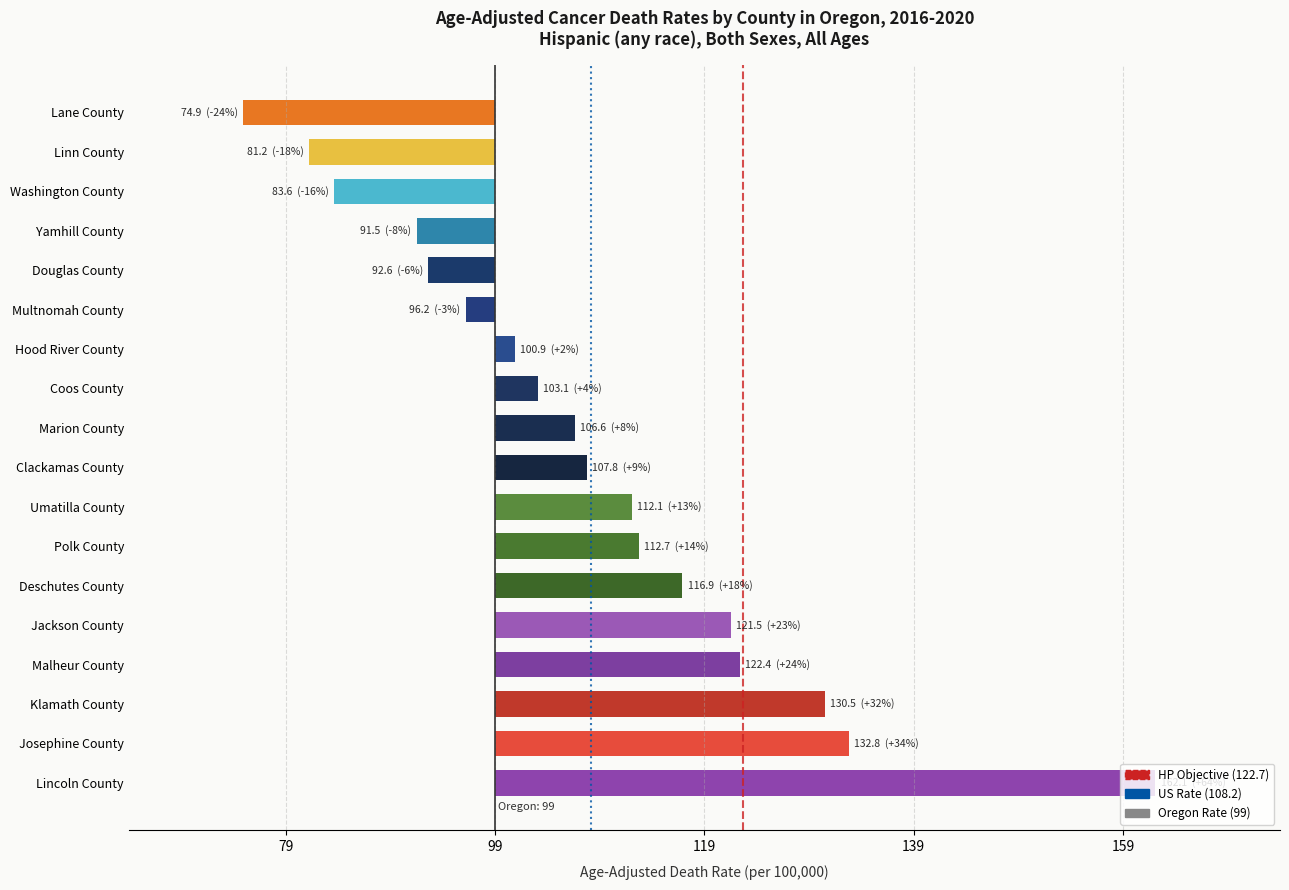

Rank the categories by value from highest to lowest.

Lincoln County, Josephine County, Klamath County, Malheur County, Jackson County, Deschutes County, Polk County, Umatilla County, Clackamas County, Marion County, Coos County, Hood River County, Multnomah County, Douglas County, Yamhill County, Washington County, Linn County, Lane County